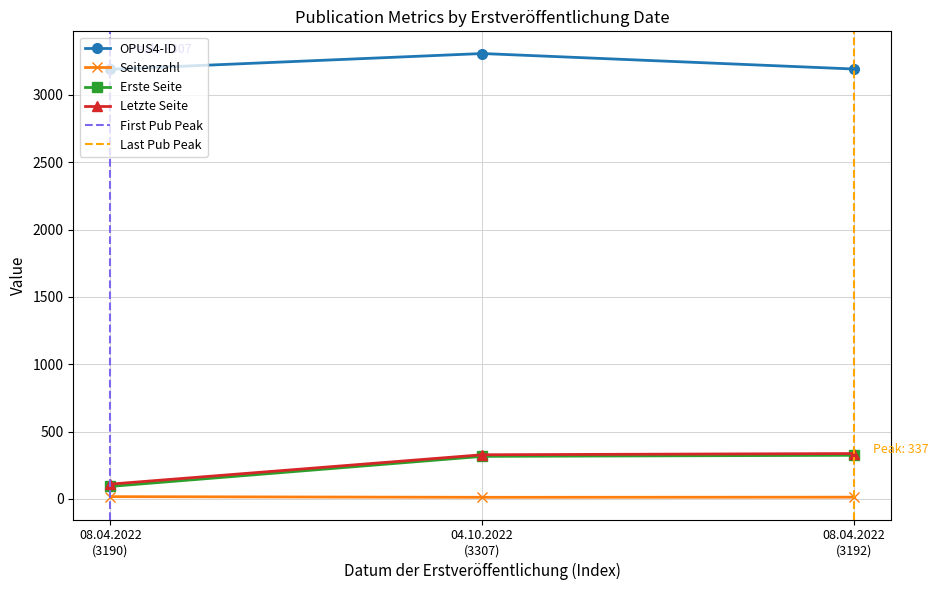

What are all the series names shown in the legend?

OPUS4-ID, Seitenzahl, Erste Seite, Letzte Seite